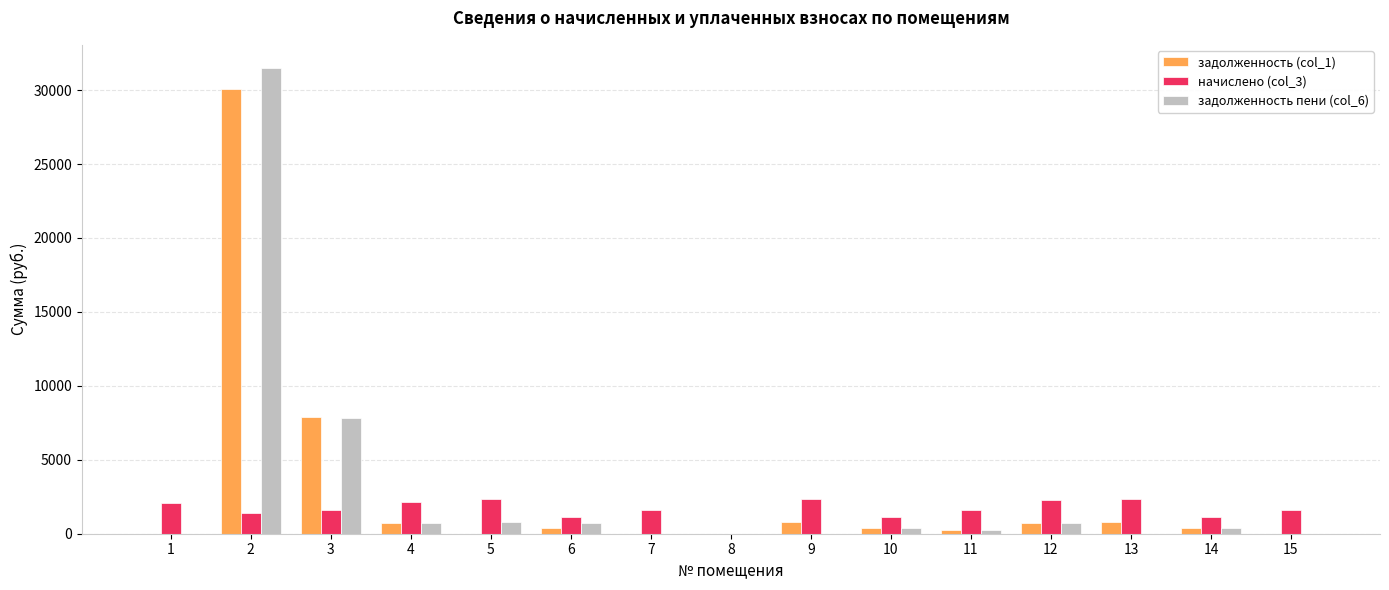

Does the chart contain stacked bars?

No